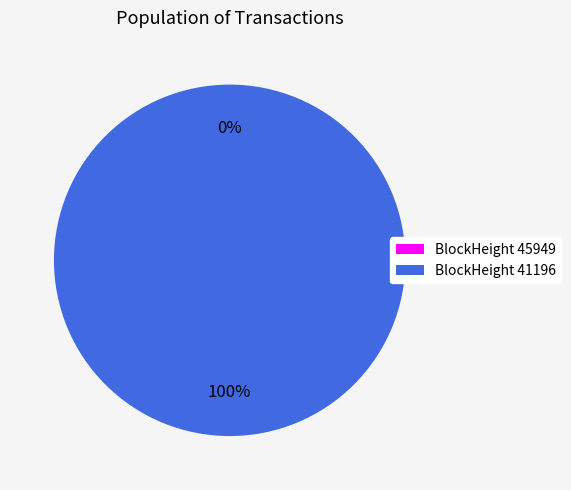

Which slice is the largest?

41196